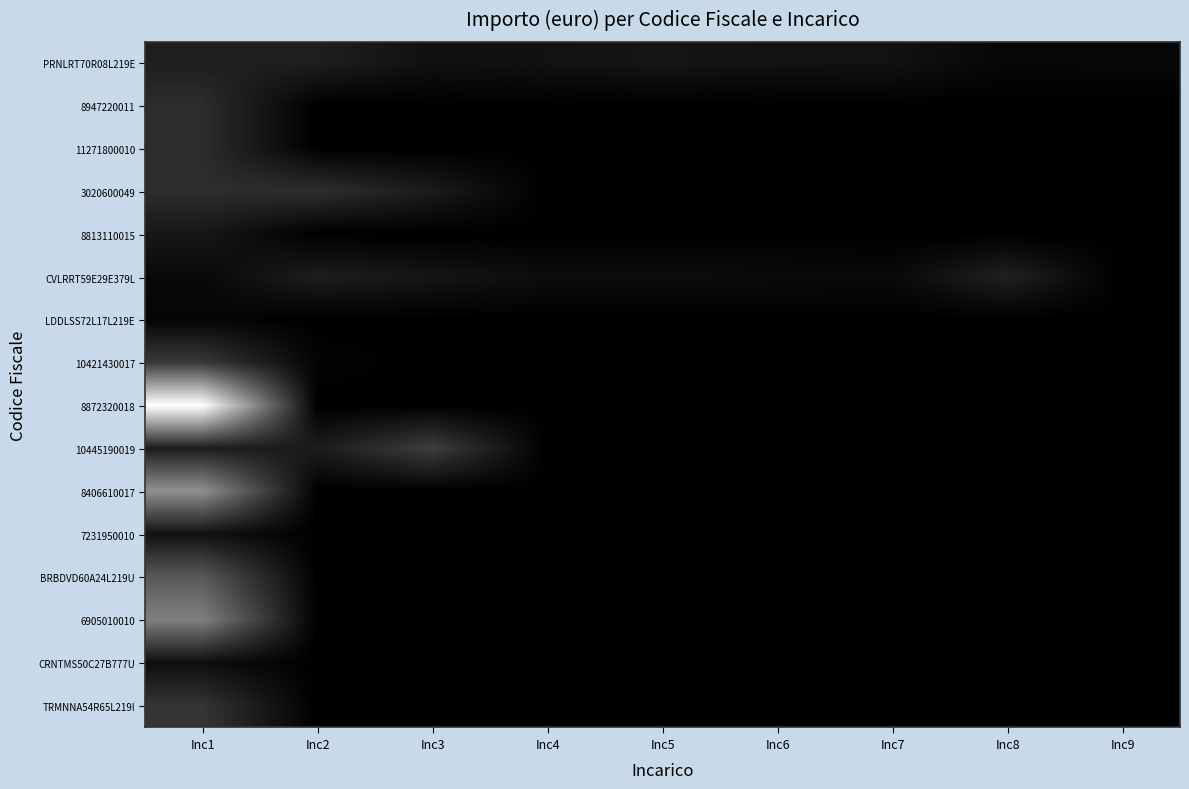

Which series has the largest total across all categories?

8872320018